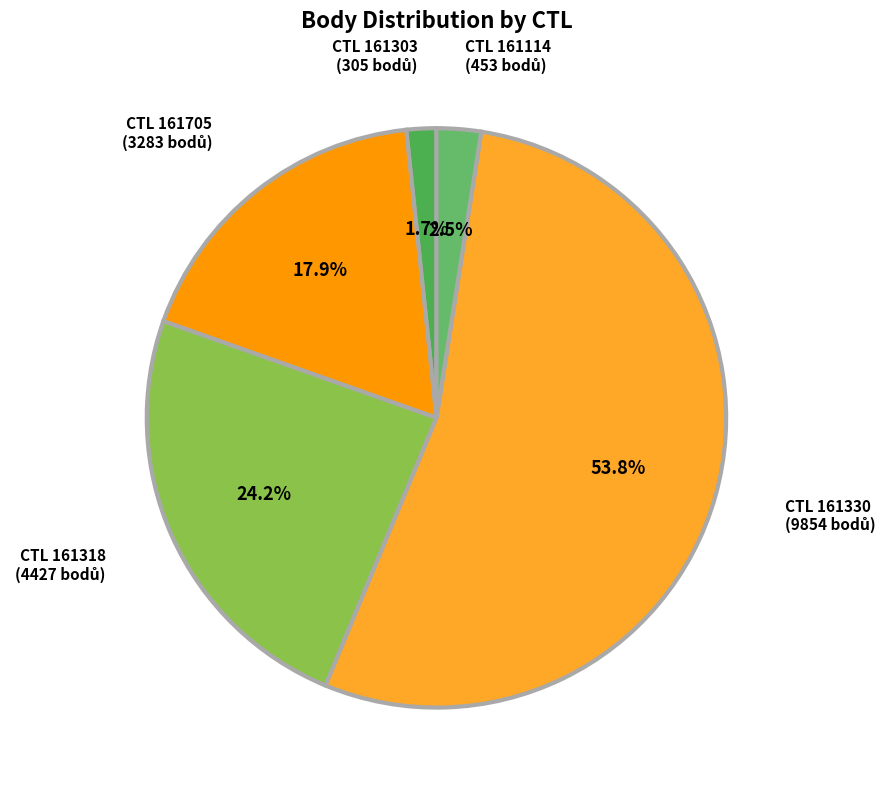

How many slices are in this pie chart?

5